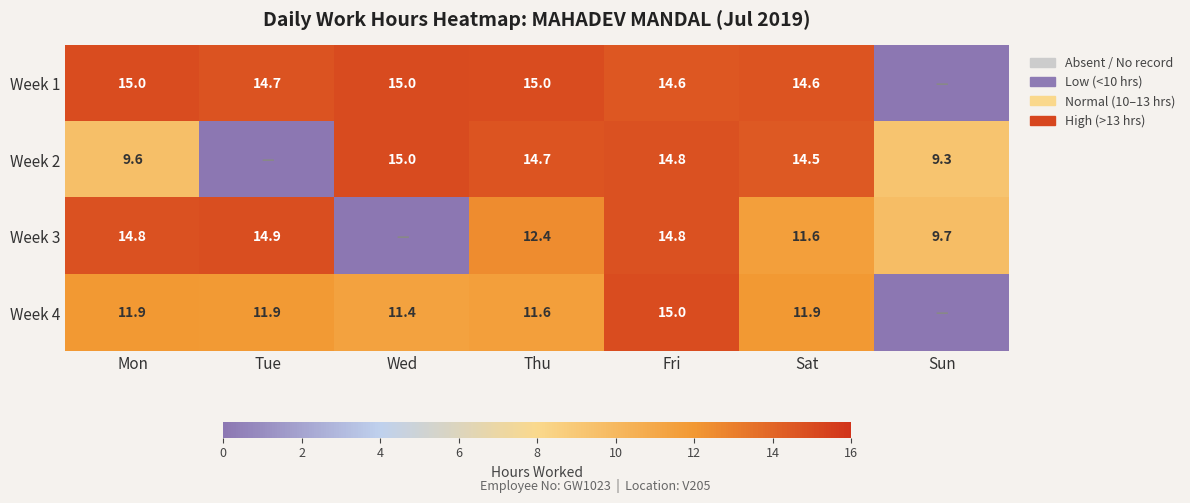

Rank the series at Thu from highest to lowest value.

Week 1, Week 2, Week 3, Week 4